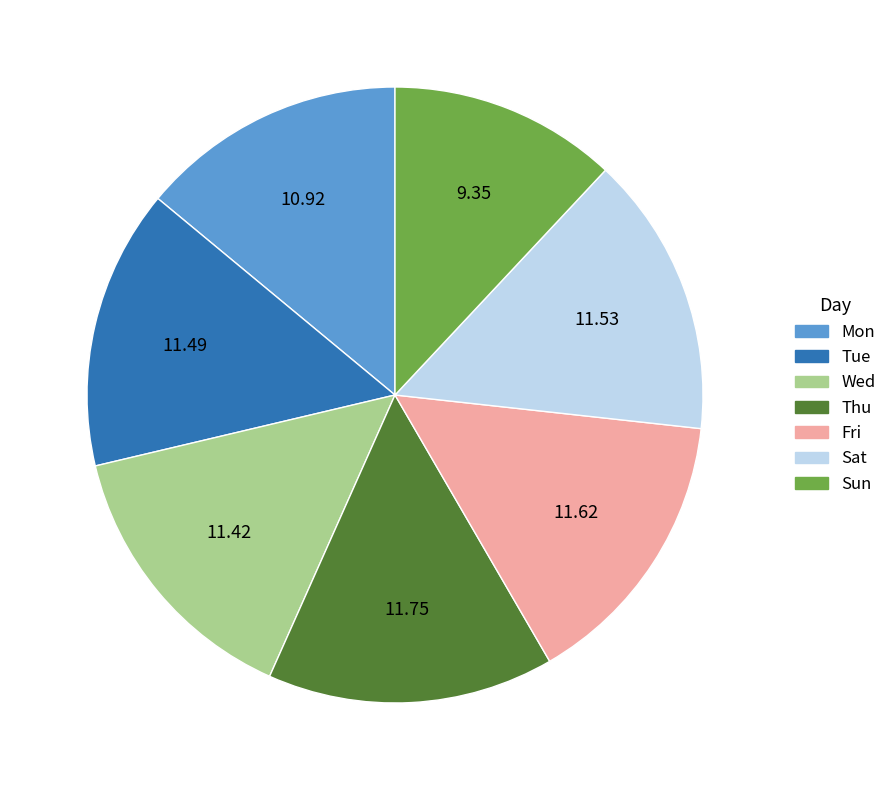

Is Thu the majority of the pie?

No